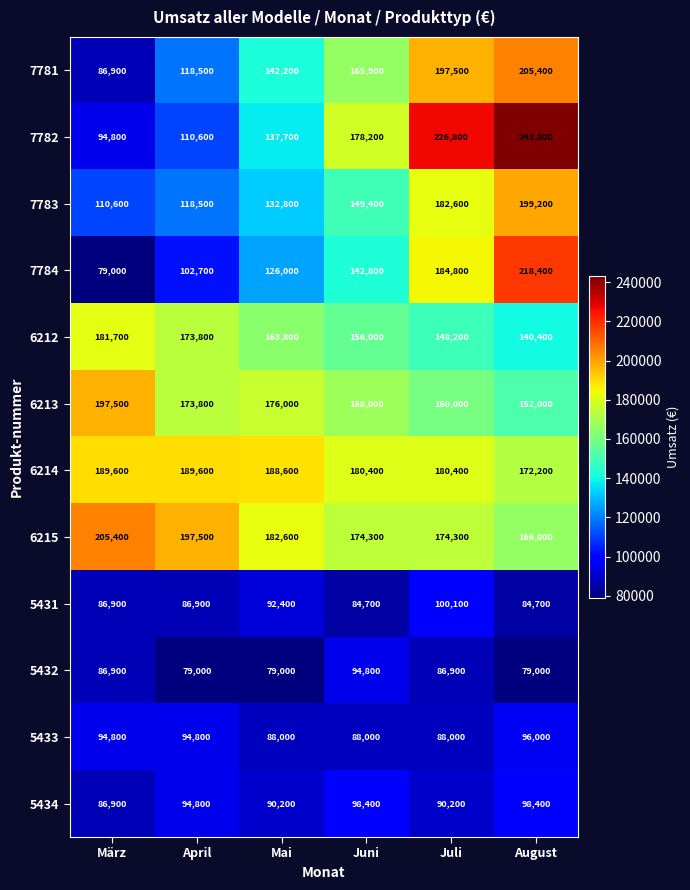

Between März and Juni, which series saw the biggest shift?

7782